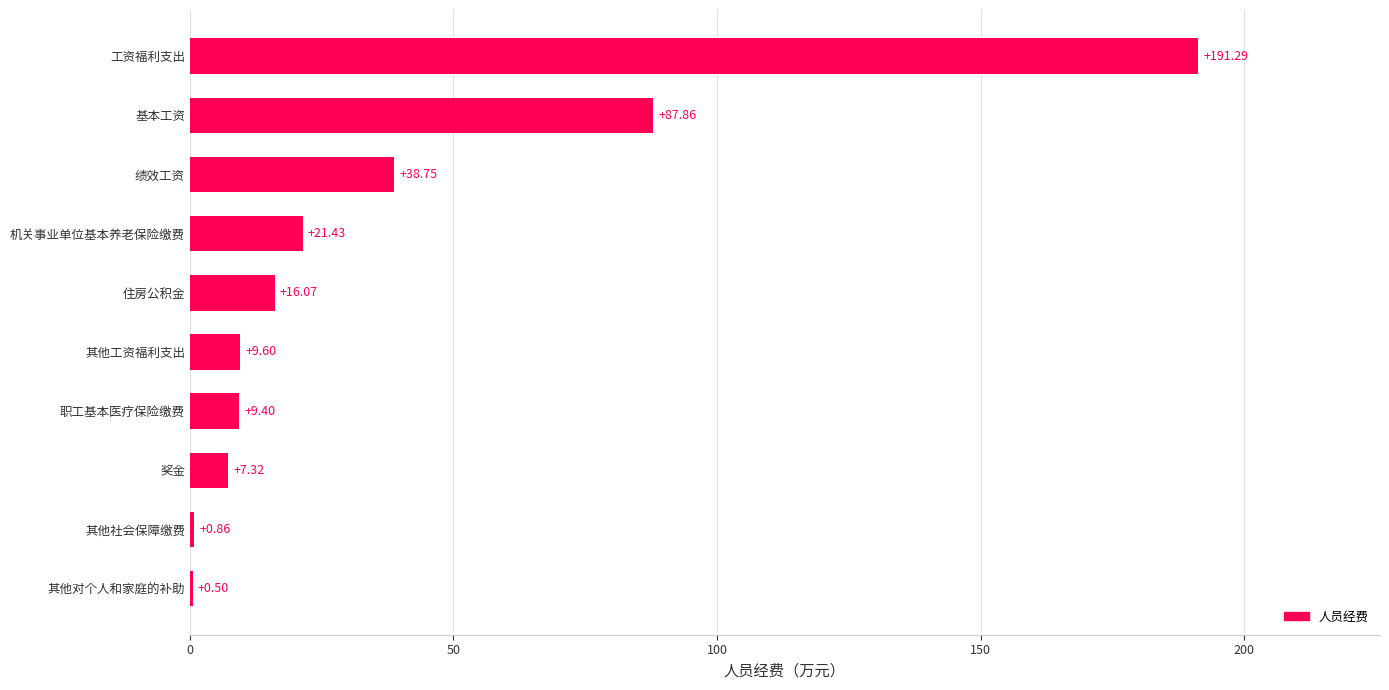

Which has a higher value, 其他社会保障缴费 or 其他对个人和家庭的补助?

其他社会保障缴费